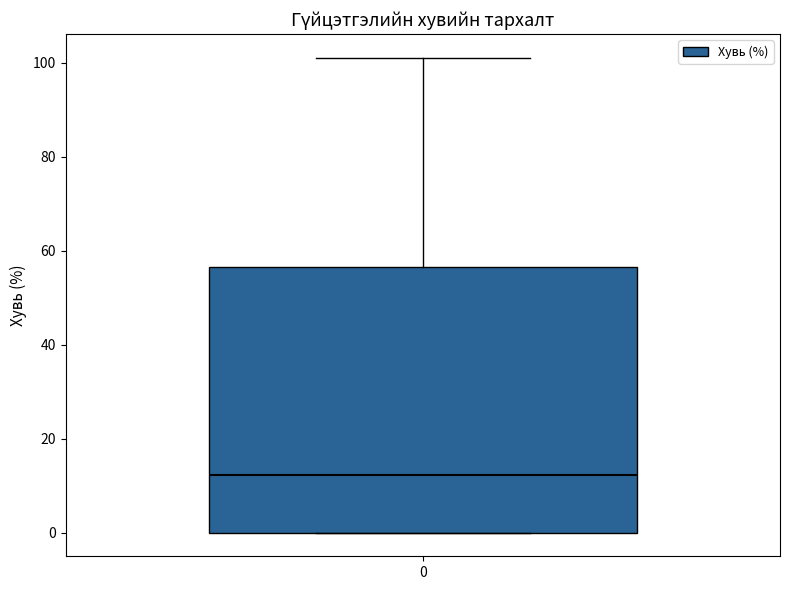

Where does the upper whisker of the box at x = 0 end on the y-axis? The values are not printed on the chart, so give them approximately, as read against the axis.

102